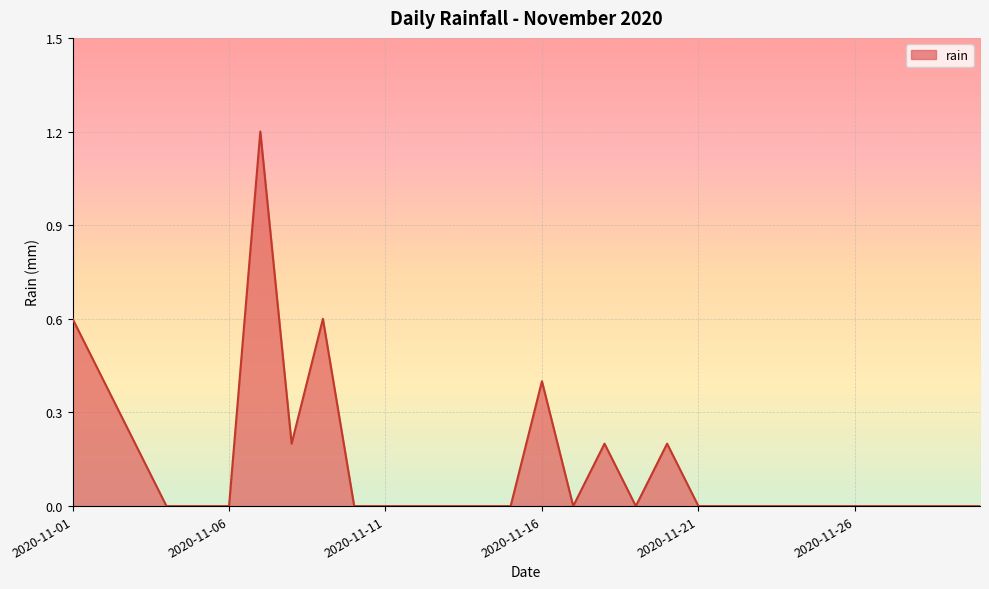

What is the average value?

0.1